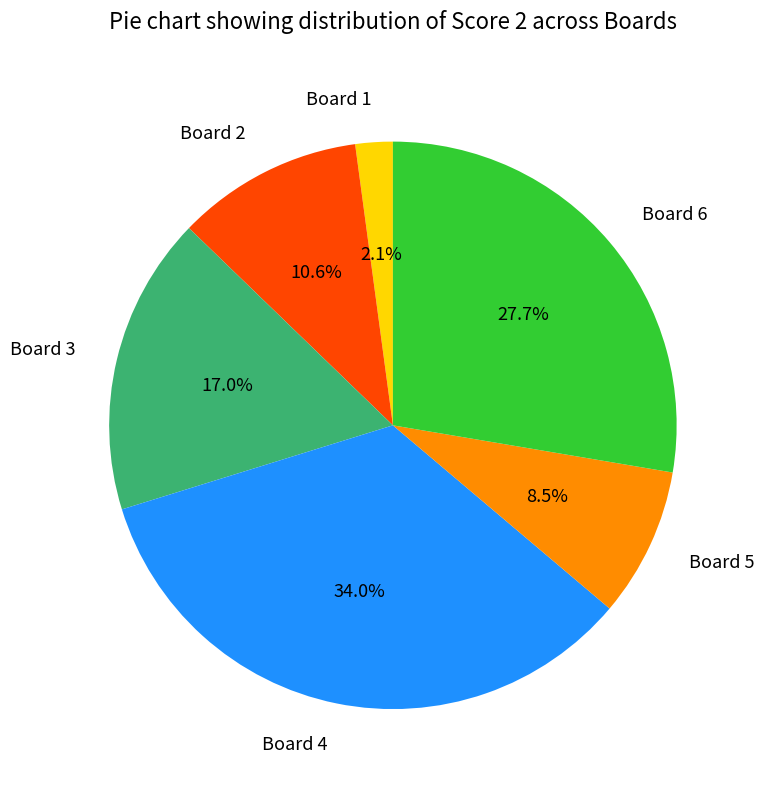

Is there any slice that represents more than half of the pie?

No